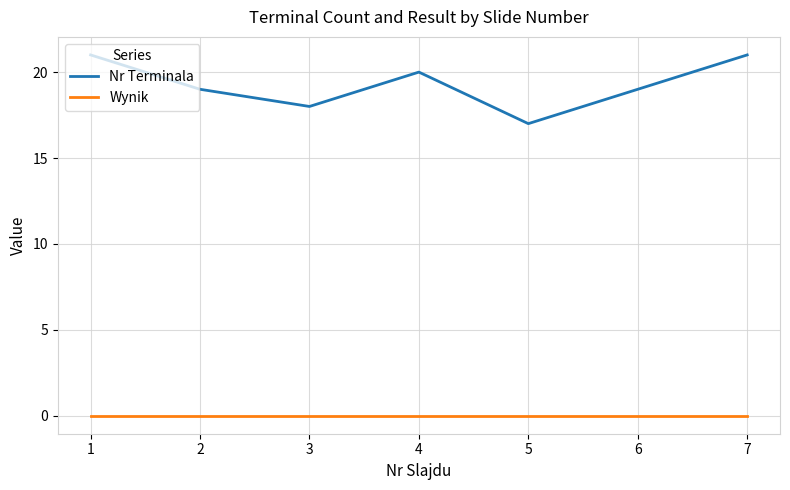

At how many categories does at least one series exceed 10?

7